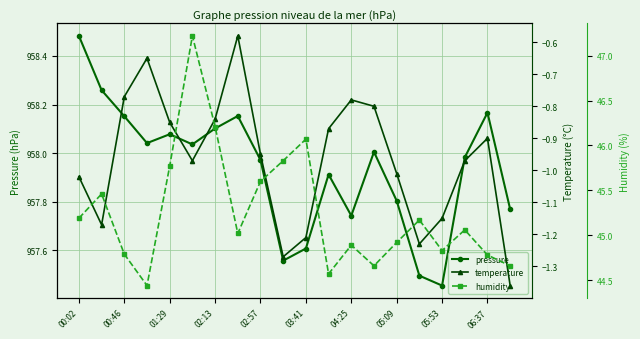

True or false: humidity and pressure intersect in this chart.

False